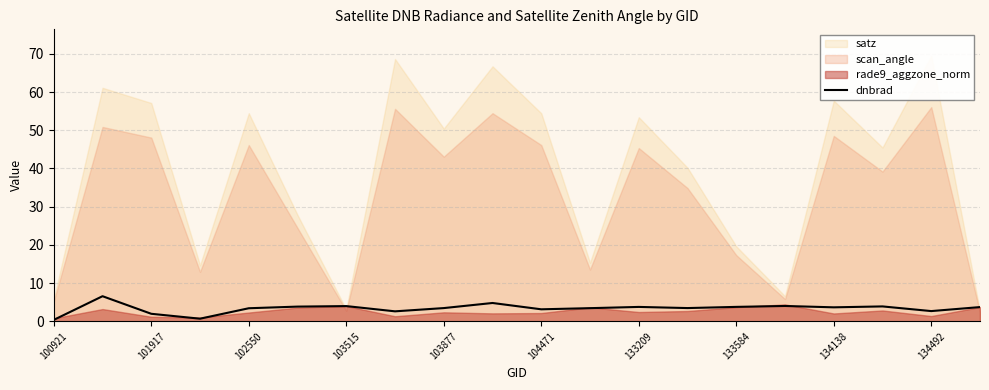

Is it true that dnbrad equals 3.8 at 133584?

True